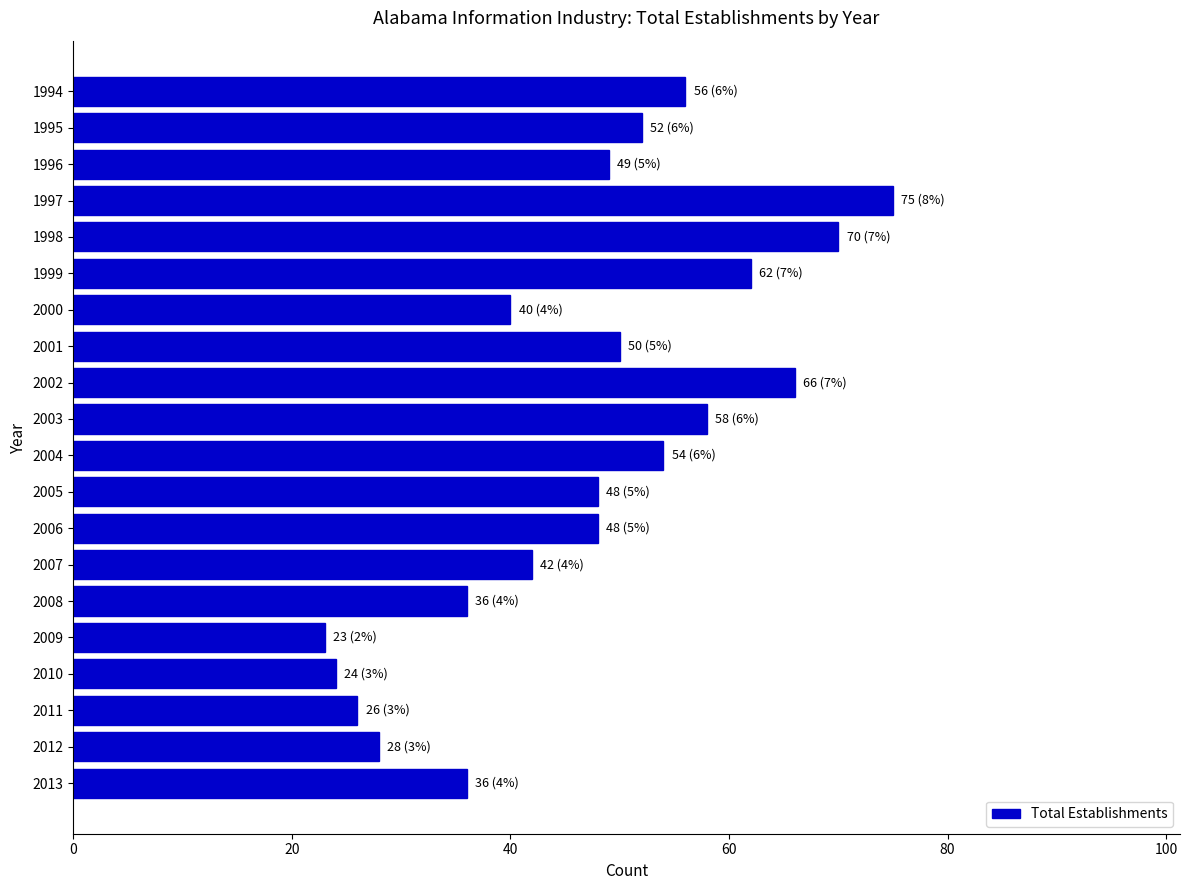

Which has a higher value, 2001 or 2013?

2001